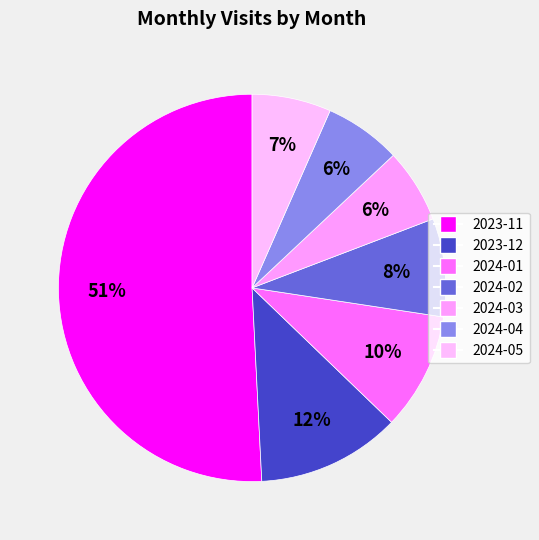

Which has a higher value, 2024-03 or 2024-04?

2024-04